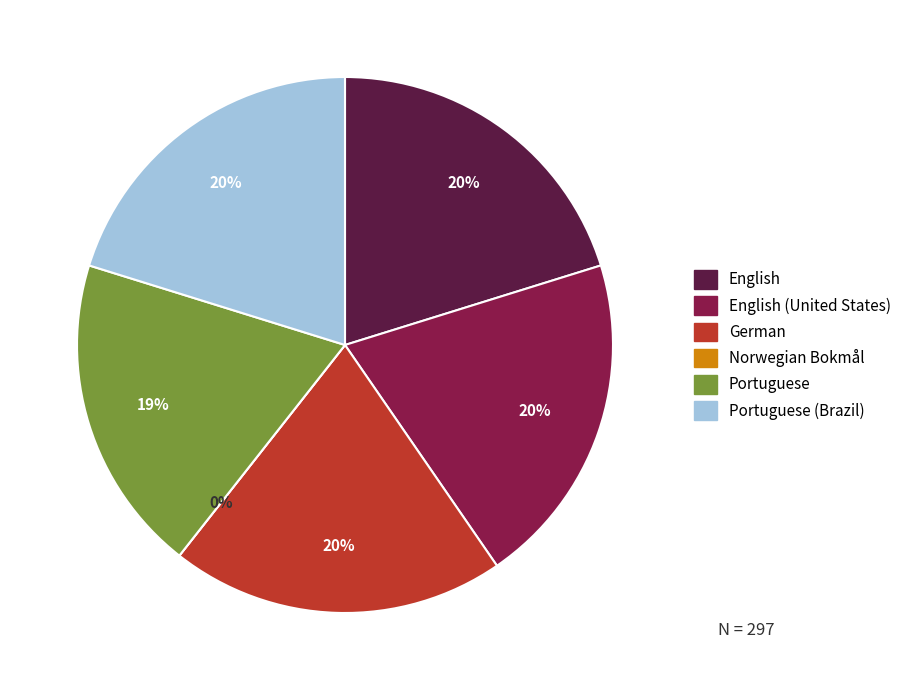

To the nearest percent, what is the combined percentage of Portuguese (Brazil) and Portuguese?

39%